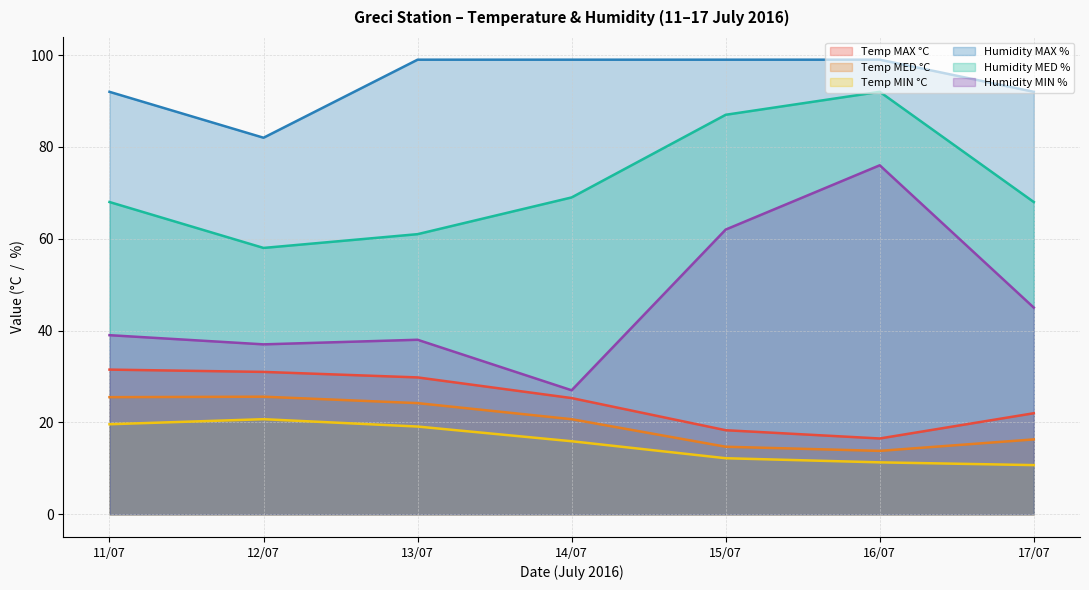

What is the sum of all Temp MED °C values?

140.8